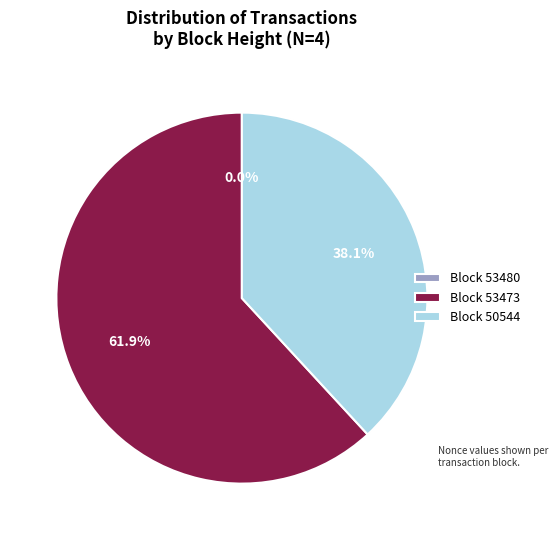

Which slice represents more than half of the pie?

Block 53473